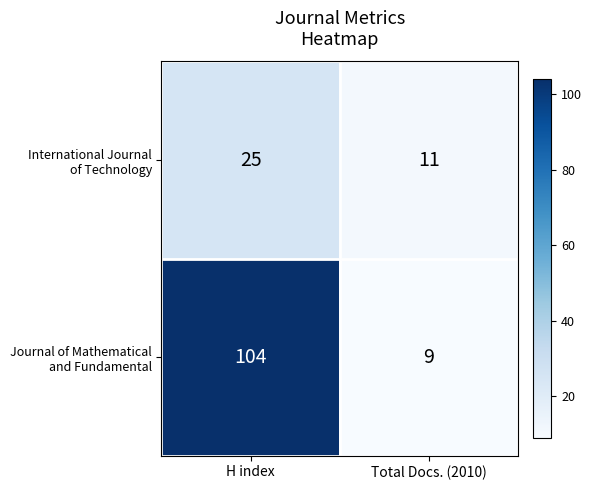

What is the total value across all series at H index?

129